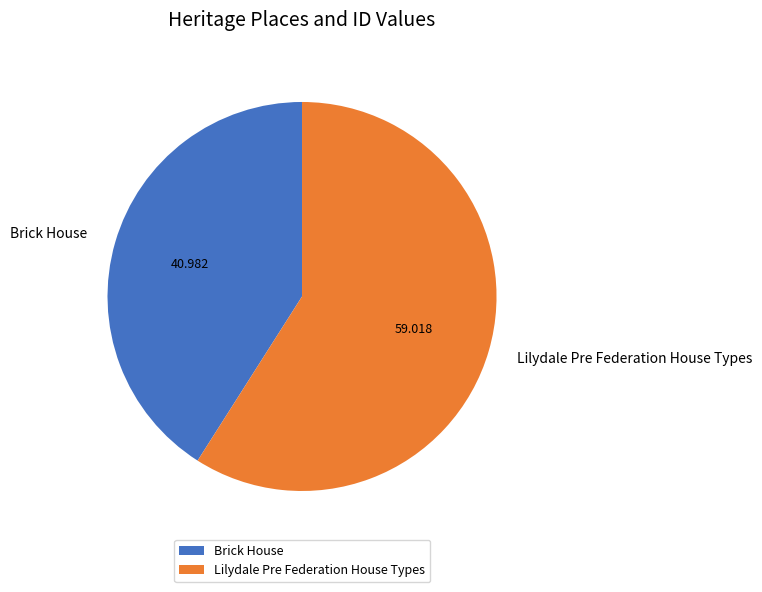

Do Brick House and Lilydale Pre Federation House Types together represent more than half of the pie?

Yes